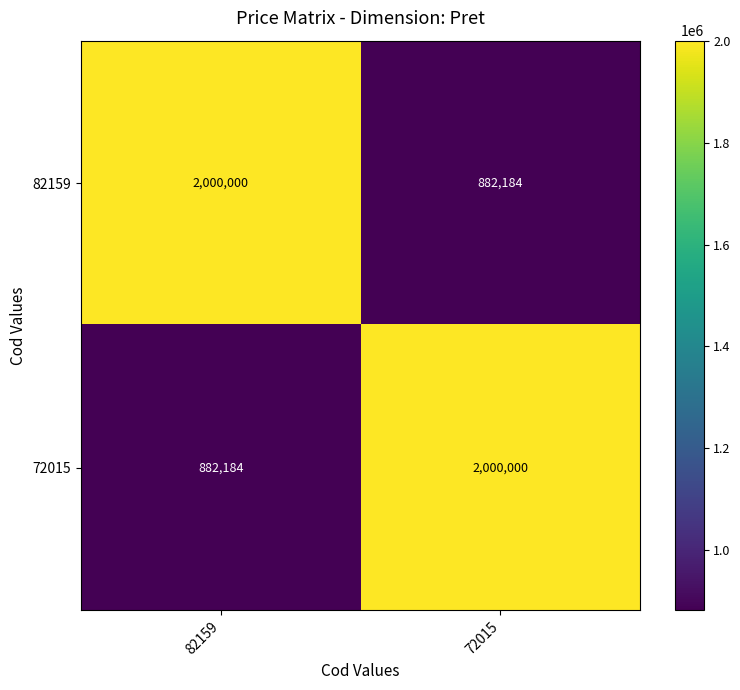

What is the maximum value shown in the chart?

2000000